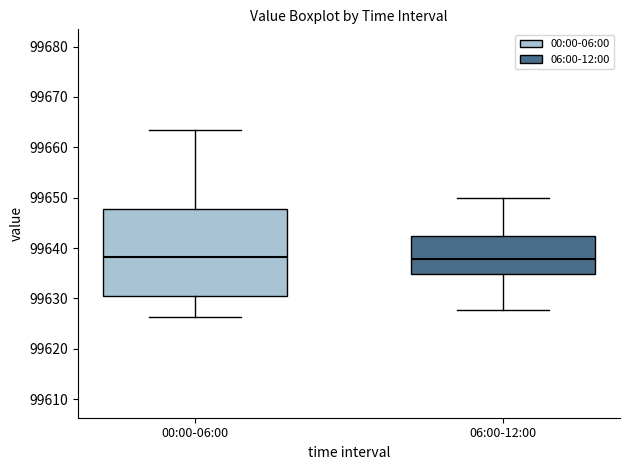

Reading left to right, transcribe this box plot: for each box, give where its median line is, the range the box spans, and where its two whiskers end, as read against the y-axis. The values are not printed on the chart, so give them approximately, as read against the axis.

00:00-06:00: median 99638, box 99630 to 99648, whiskers 99626 to 99663
06:00-12:00: median 99638, box 99635 to 99642, whiskers 99628 to 99650